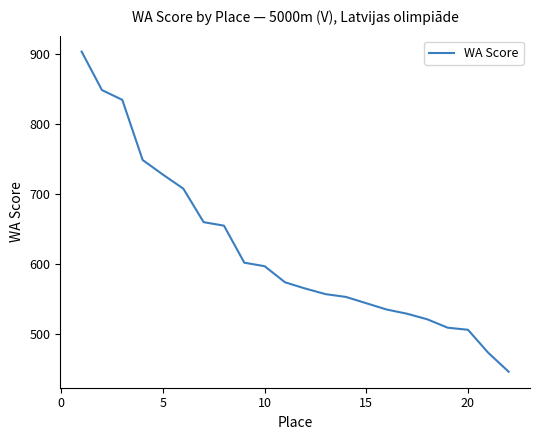

Does the chart display data point markers on the line(s)?

No